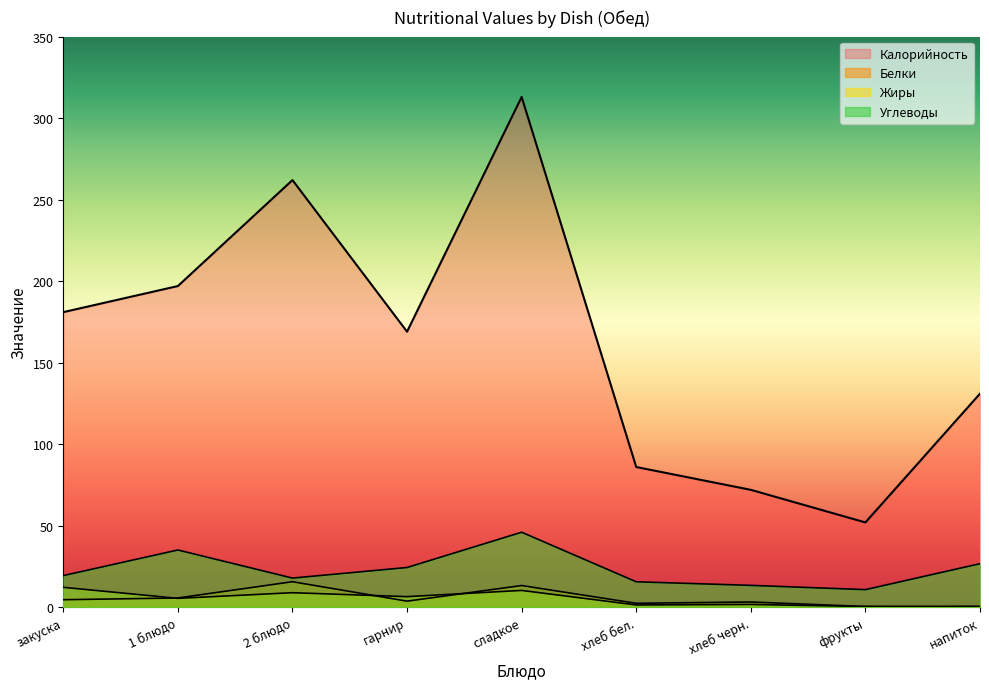

Where is the first local minimum for Углеводы?

2 блюдо